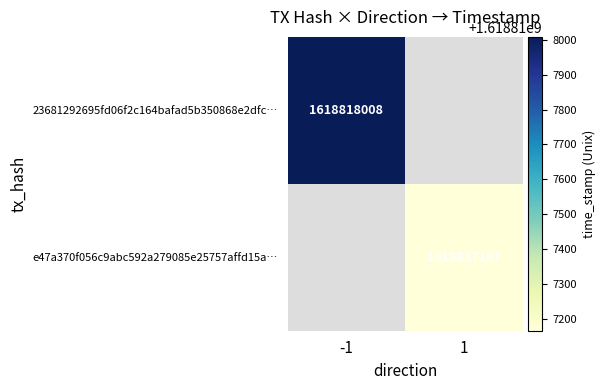

True or false: 23681292695fd06f2c164bafad5b350868e2dfc has a value of 2584546323 at time_stamp.

False